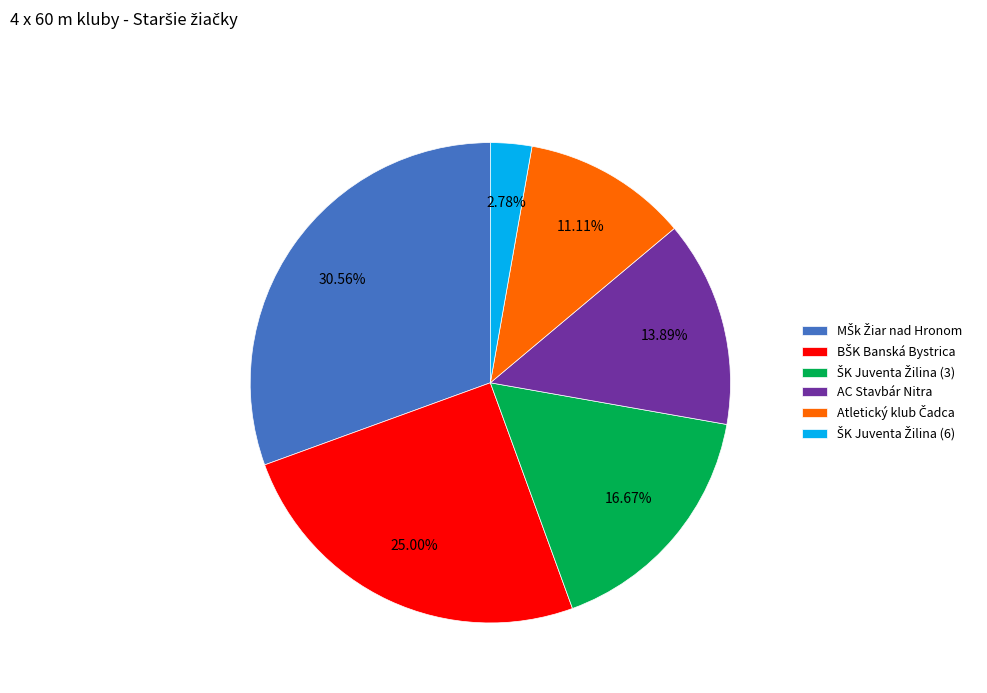

Is there any slice that represents more than half of the pie?

No